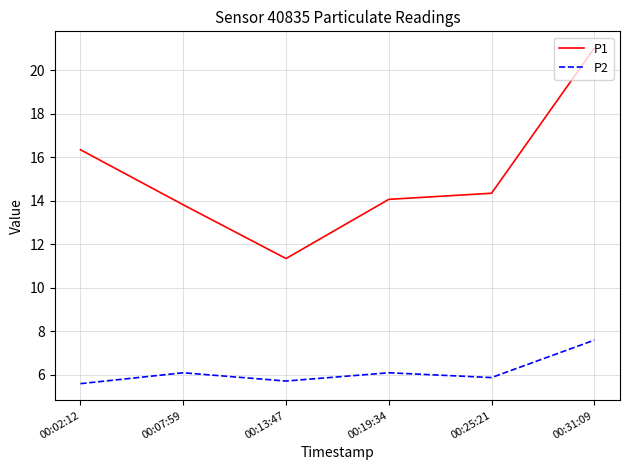

At which label does P1 first exceed 14?

00:02:12